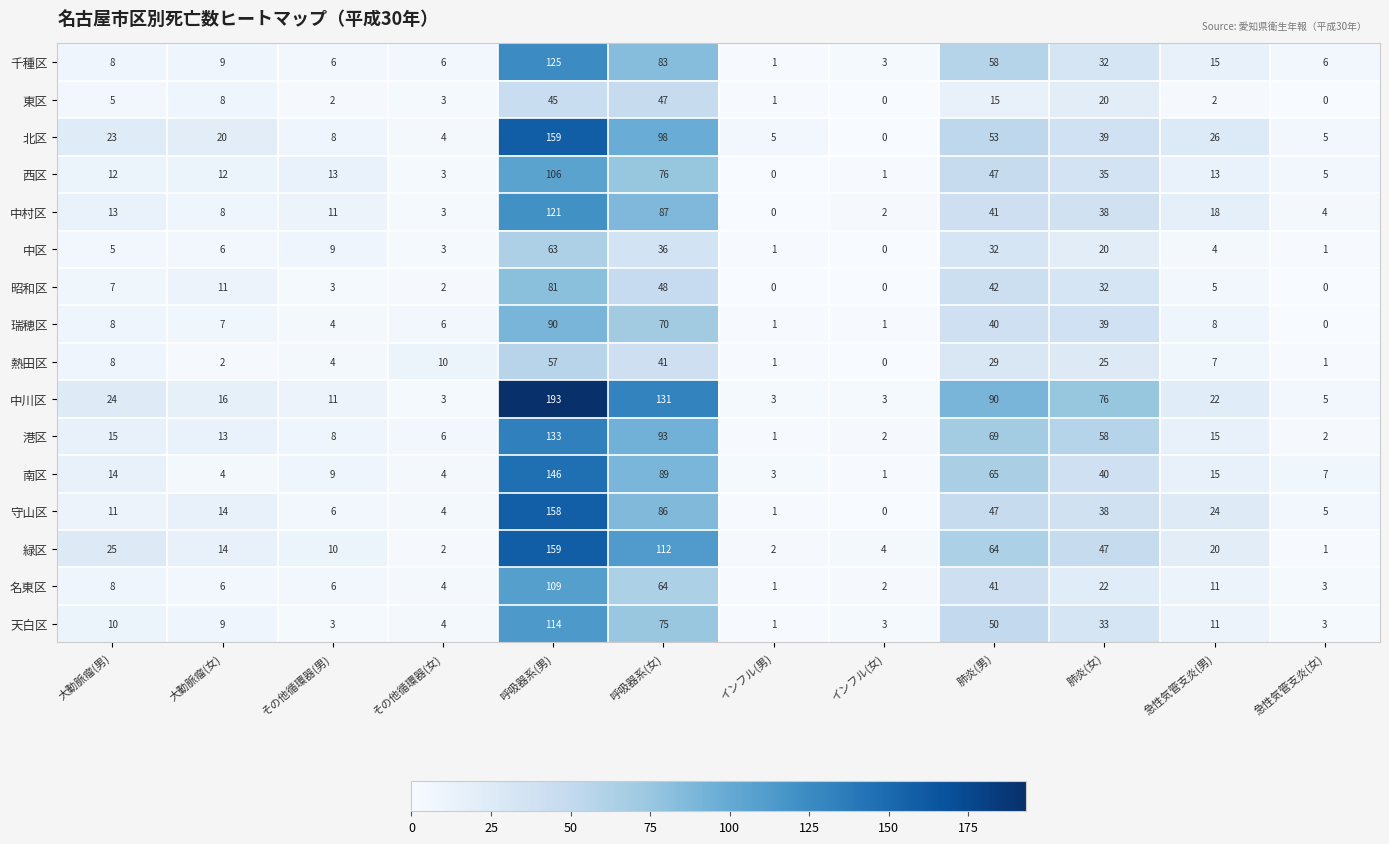

What is the maximum value for 中村区?

121